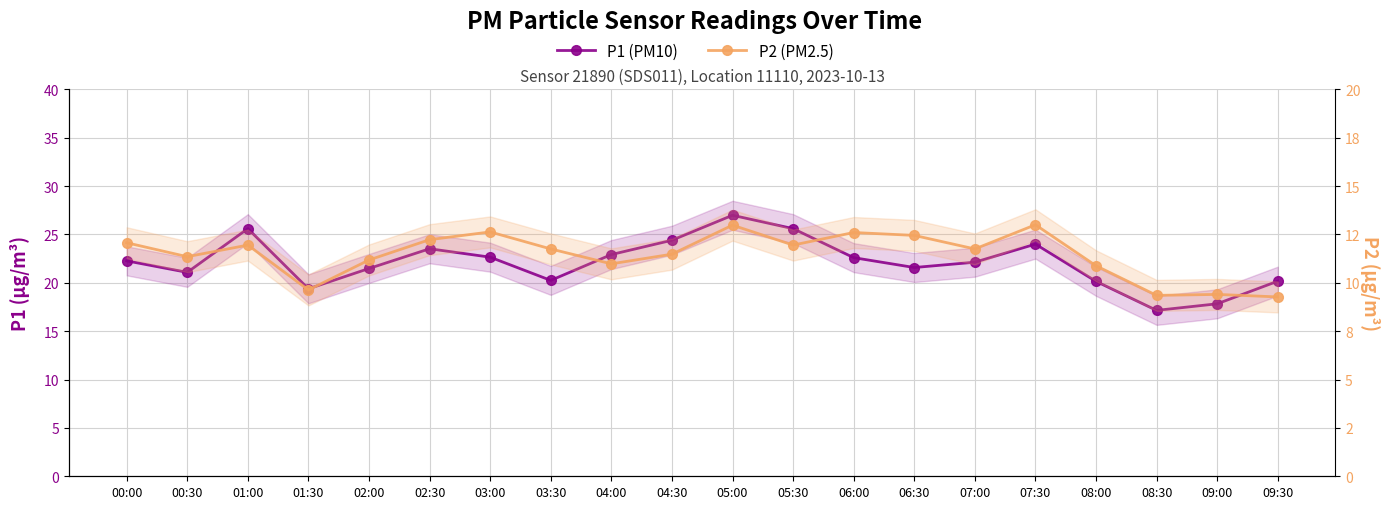

What is the label of the 5th point from the right?

07:30